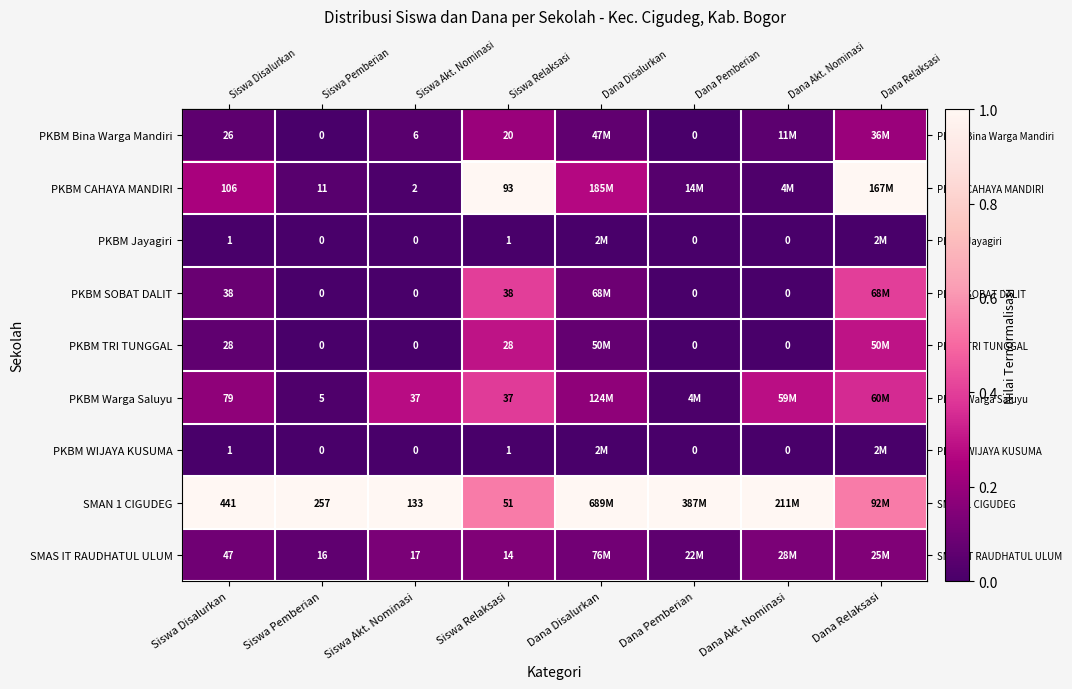

What is the average value of the row_5 series?

0.2